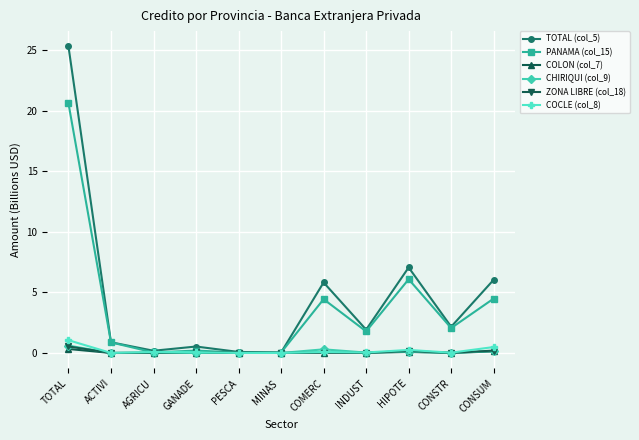

The CHIRIQUI (col_9) series shows 0.1 at HIPOTE. True or false?

True